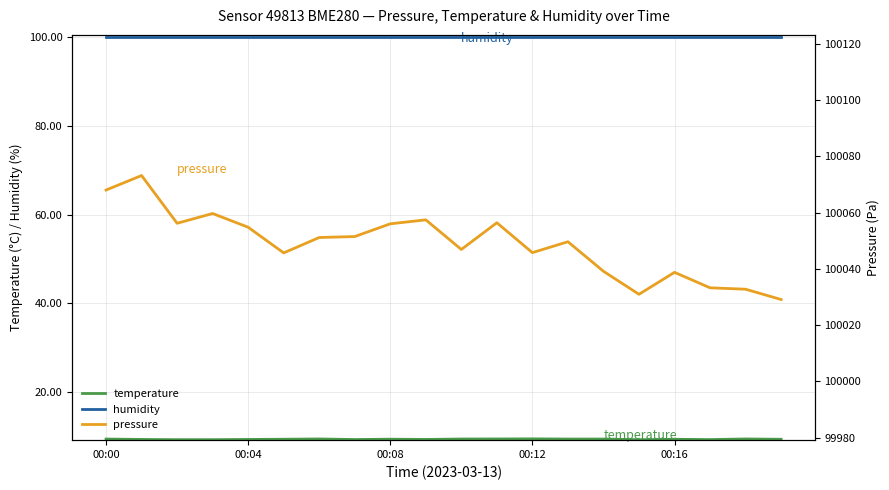

What is the label of the 16th point from the left?

15